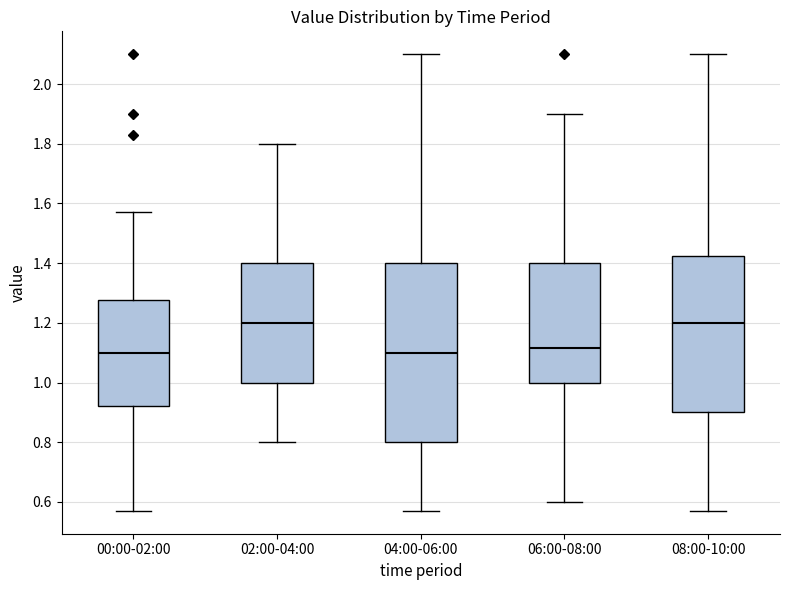

Reading left to right, transcribe this box plot: for each box, give where its median line is, the range the box spans, and where its two whiskers end, as read against the y-axis. The values are not printed on the chart, so give them approximately, as read against the axis.

00:00-02:00: median 1.10, box 0.92 to 1.28, whiskers 0.58 to 1.58
02:00-04:00: median 1.20, box 1.00 to 1.40, whiskers 0.80 to 1.80
04:00-06:00: median 1.10, box 0.80 to 1.40, whiskers 0.58 to 2.10
06:00-08:00: median 1.12, box 1.00 to 1.40, whiskers 0.60 to 1.90
08:00-10:00: median 1.20, box 0.90 to 1.42, whiskers 0.58 to 2.10